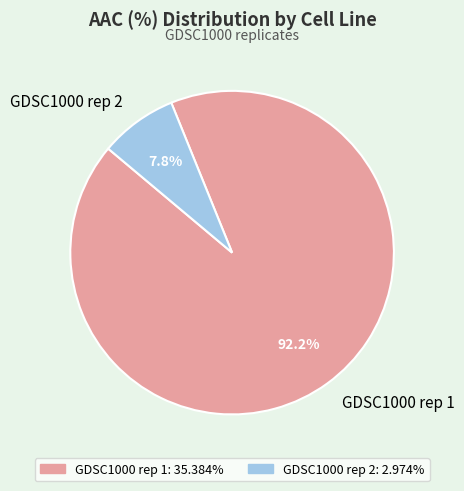

What is the majority slice?

GDSC1000 rep 1